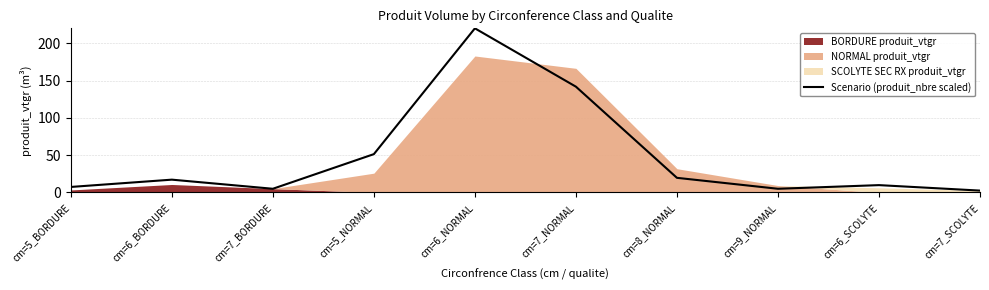

Count the number of values greater than 17.

5